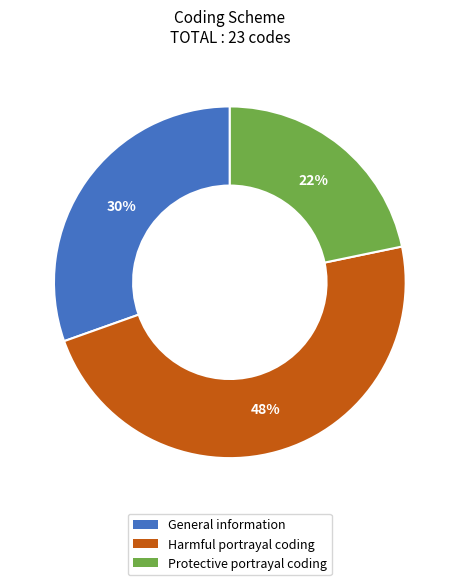

Does any single category account for the majority?

No